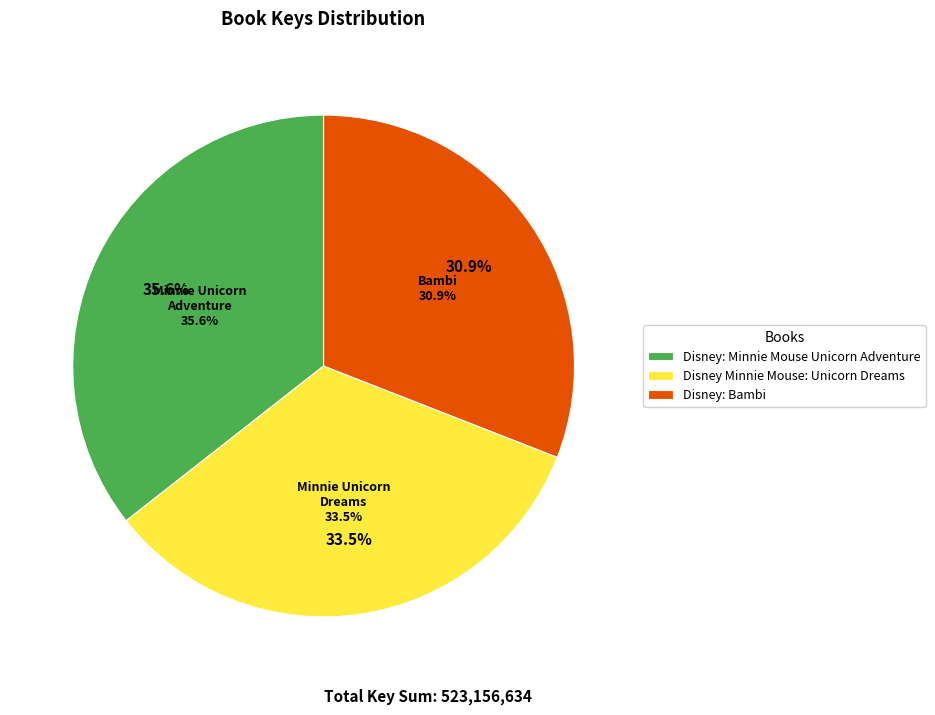

To the nearest percent, what is the average slice percentage?

33%